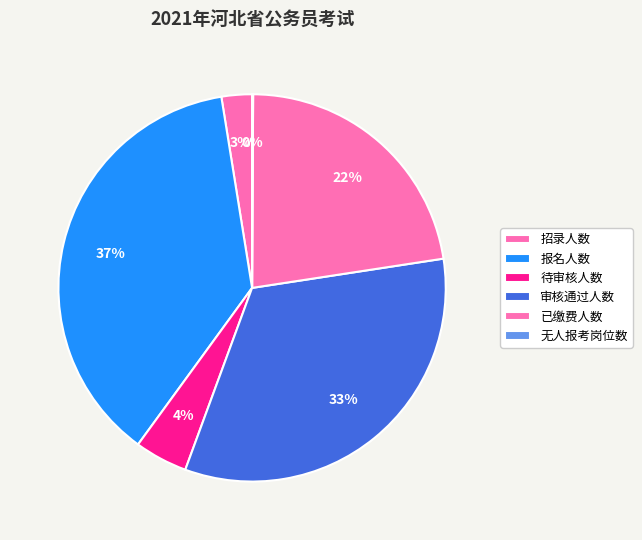

Which slice is the largest?

报名人数